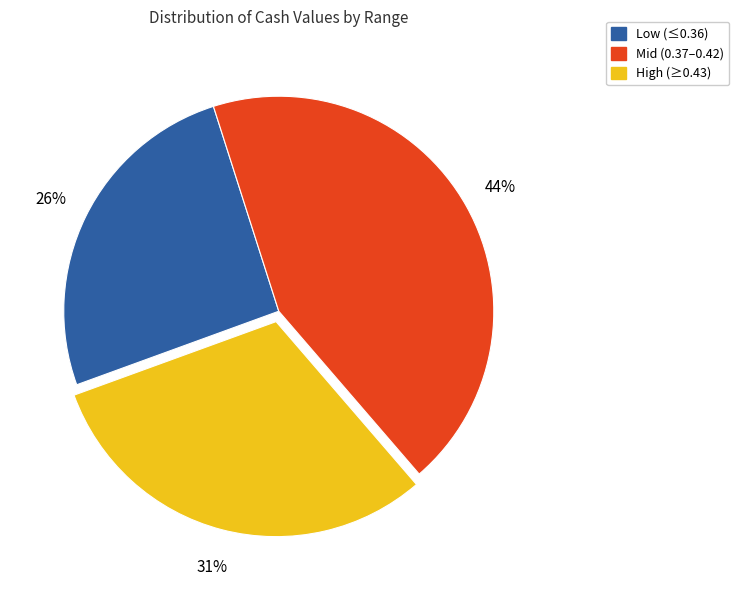

Is there a majority slice in this chart?

No